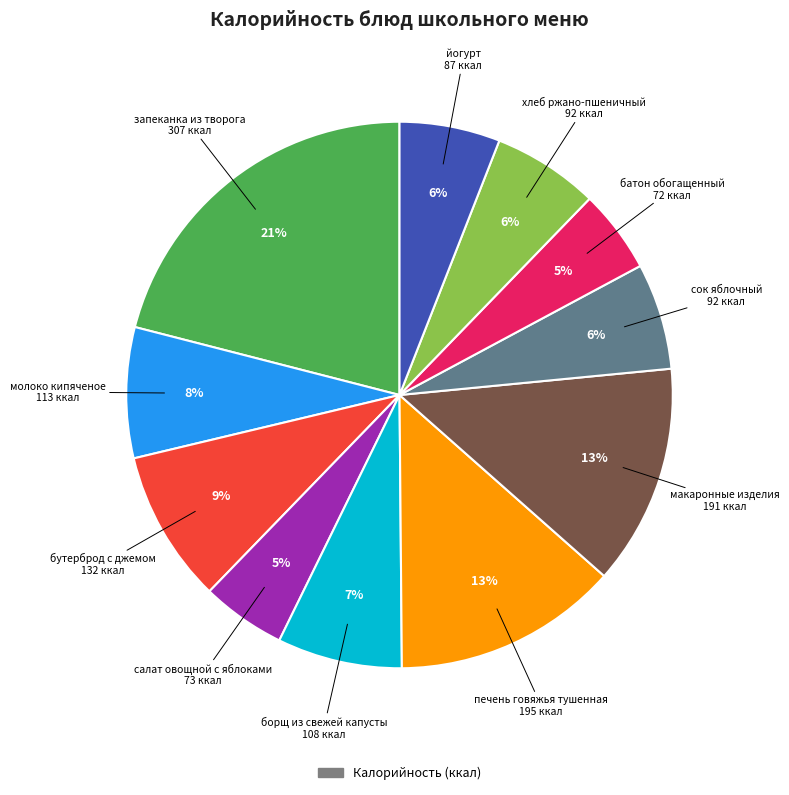

To the nearest percent, what is the average slice percentage?

9%